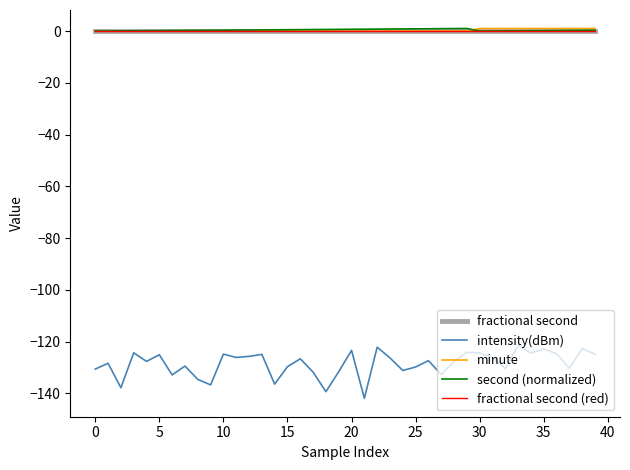

Is this an area chart (filled region under the line)?

No